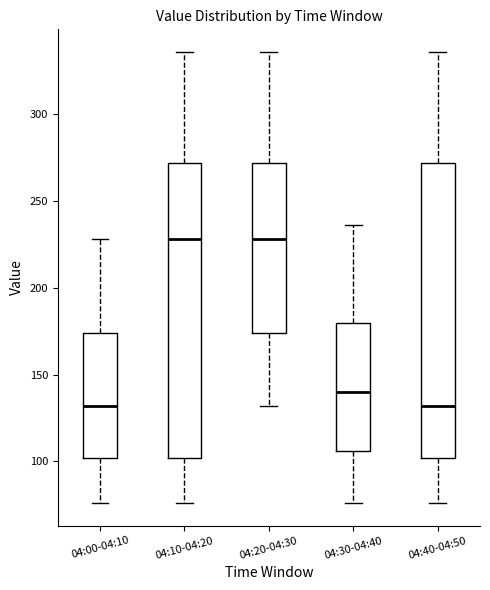

Reading left to right, transcribe this box plot: for each box, give where its median line is, the range the box spans, and where its two whiskers end, as read against the y-axis. The values are not printed on the chart, so give them approximately, as read against the axis.

04:00-04:10: median 130, box 100 to 175, whiskers 75 to 230
04:10-04:20: median 230, box 100 to 270, whiskers 75 to 335
04:20-04:30: median 230, box 175 to 270, whiskers 130 to 335
04:30-04:40: median 140, box 105 to 180, whiskers 75 to 235
04:40-04:50: median 130, box 100 to 270, whiskers 75 to 335